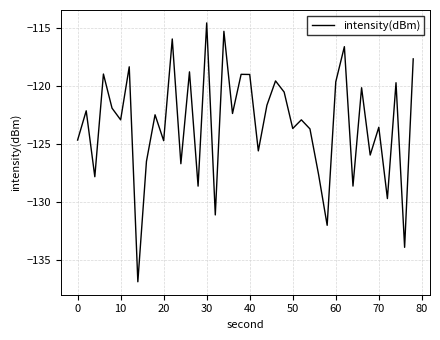

What is the minimum value shown in the chart?

-136.9